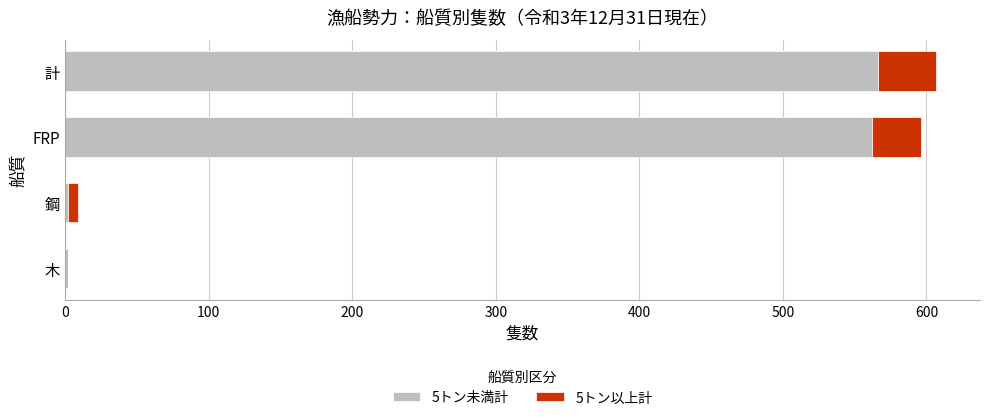

How many distinct data groups are displayed?

2